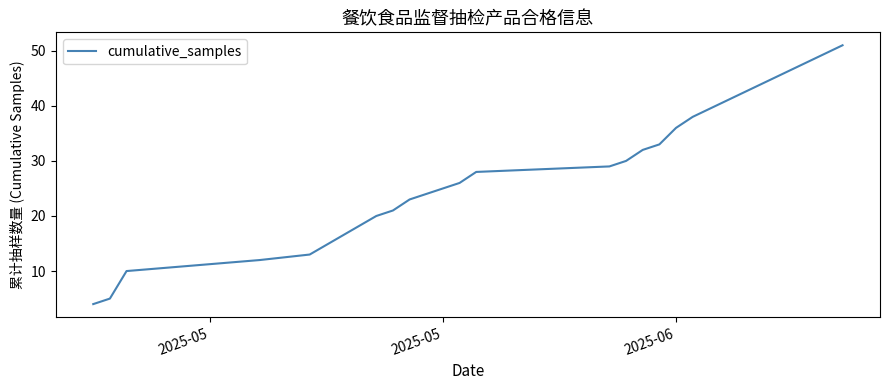

What is the smallest value displayed?

4